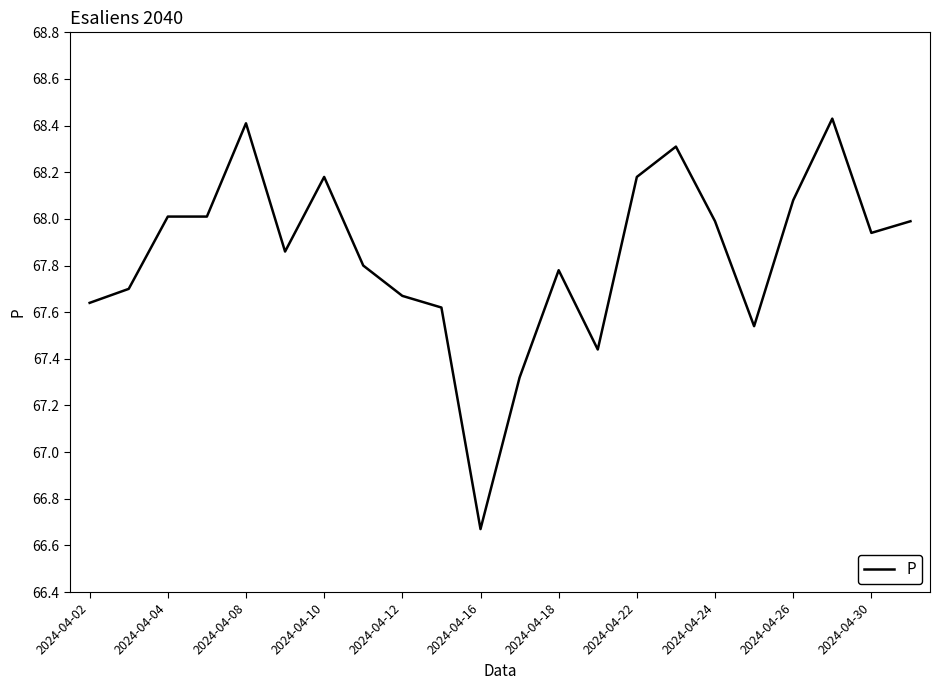

What is the difference between the maximum and minimum values?

1.8